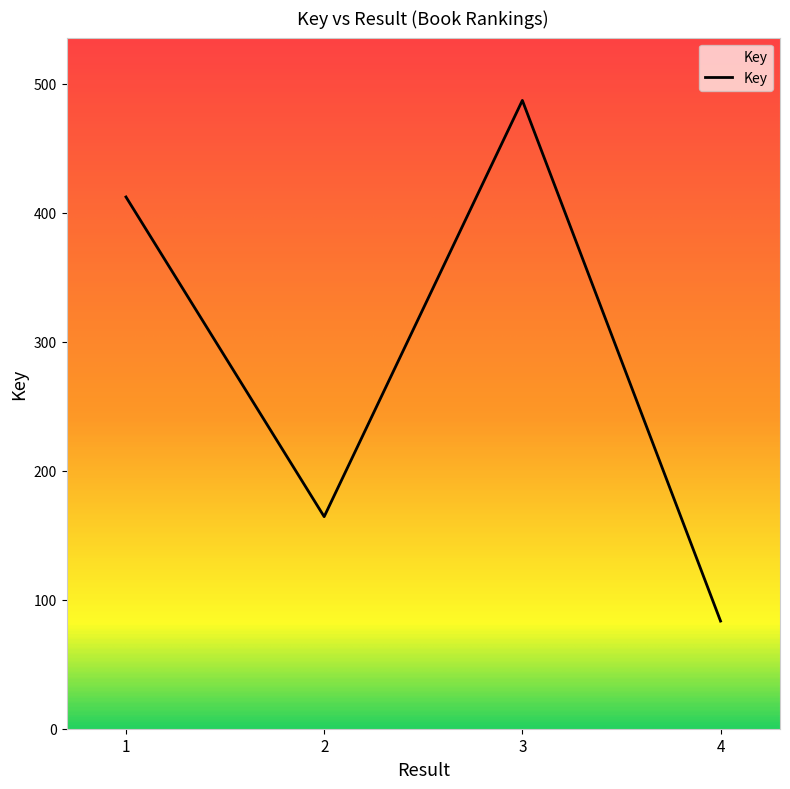

Does the chart have visible grid lines?

No